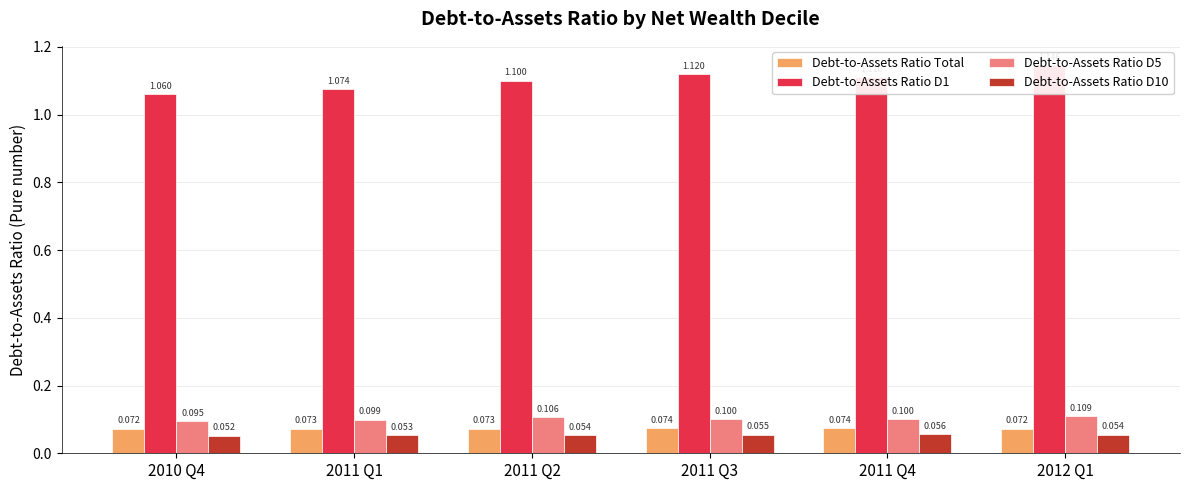

Which label corresponds to the smallest value in the chart?

2010 Q4